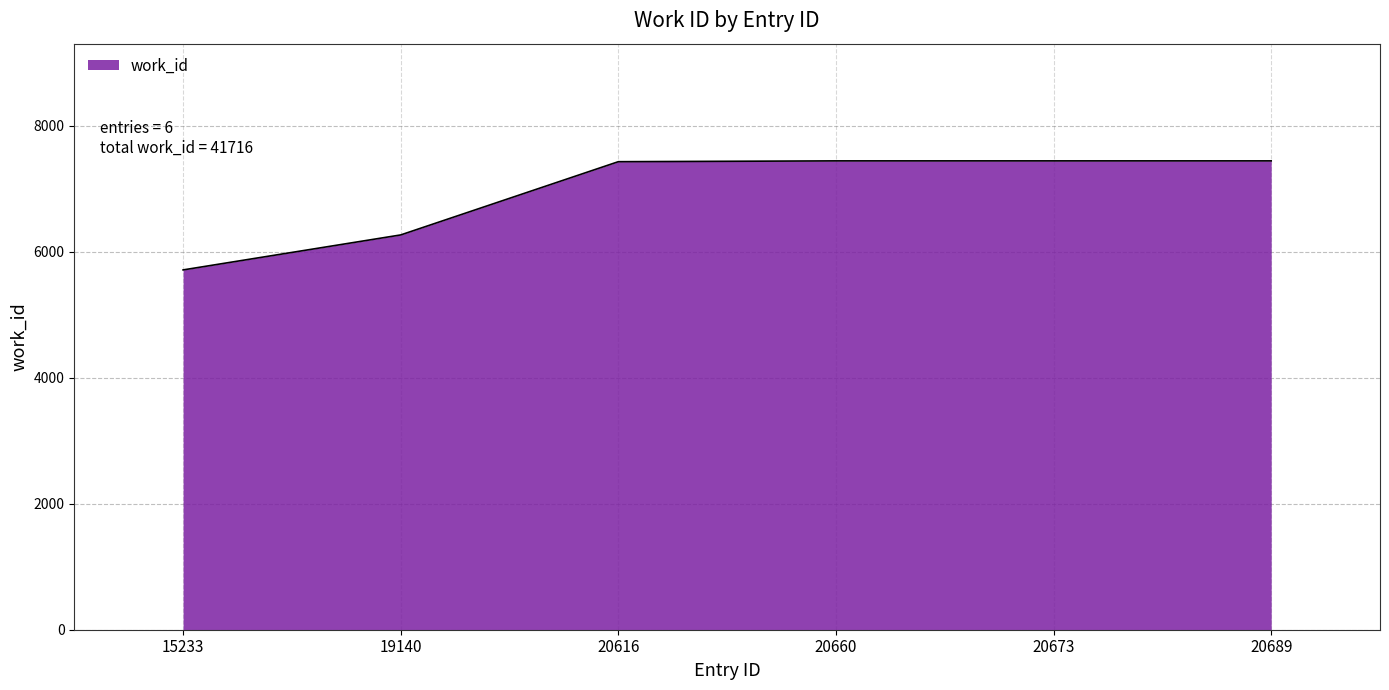

The value at 20673 is 10757. True or false?

False